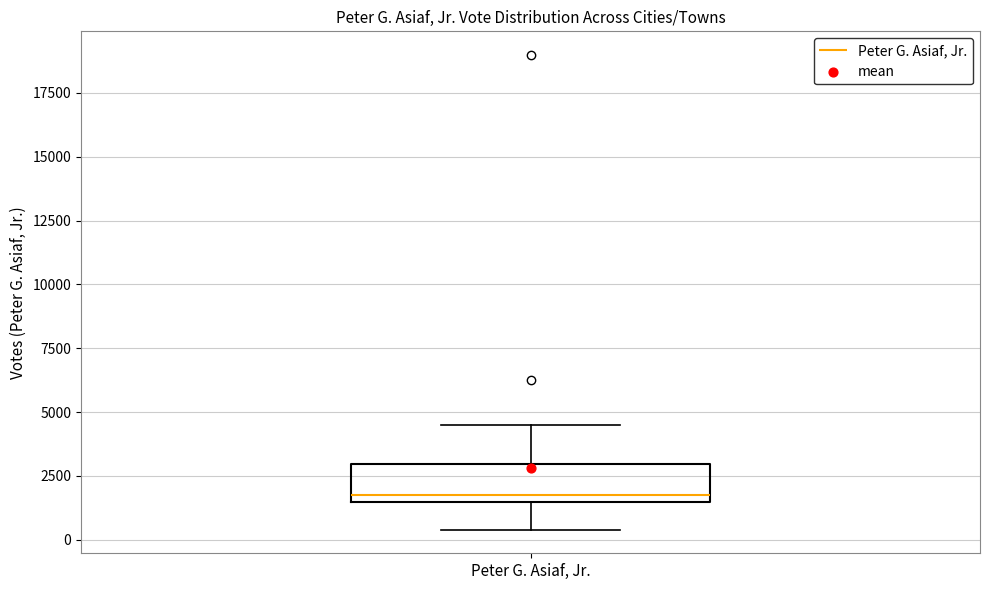

Transcribe this box plot: give where the median line is, the range the box spans, and where the two whiskers end, as read against the y-axis. The values are not printed on the chart, so give them approximately, as read against the axis.

median 2000, box 1500 to 3000, whiskers 500 to 4500